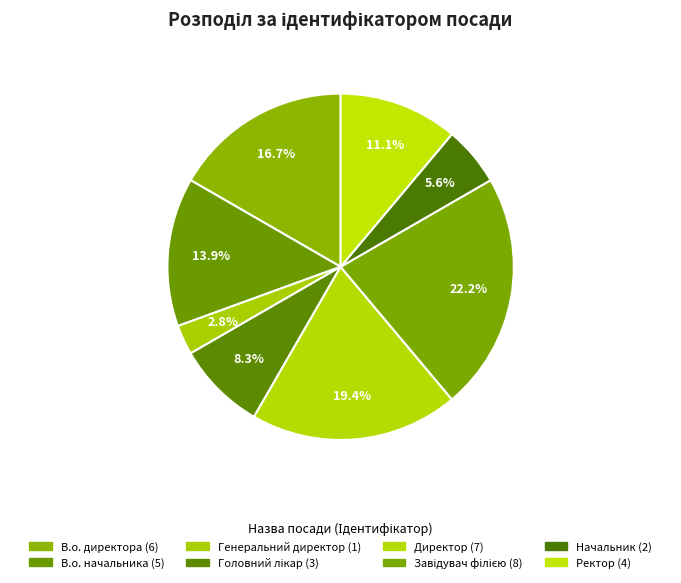

How many slices are in this pie chart?

8